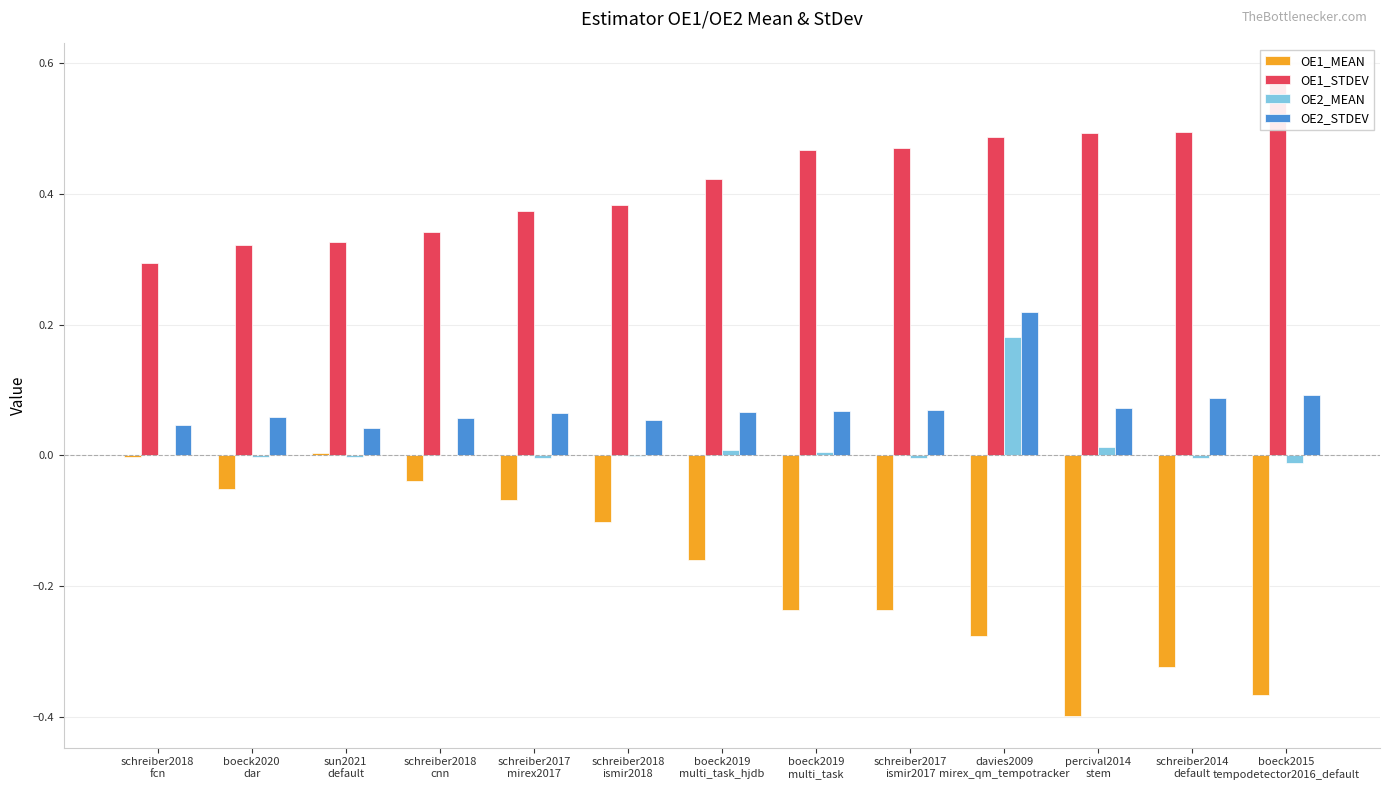

List the labels in order of OE1_STDEV value, largest first.

boeck2015
tempodetector2016_default, schreiber2014
default, percival2014
stem, davies2009
mirex_qm_tempotracker, schreiber2017
ismir2017, boeck2019
multi_task, boeck2019
multi_task_hjdb, schreiber2018
ismir2018, schreiber2017
mirex2017, schreiber2018
cnn, sun2021
default, boeck2020
dar, schreiber2018
fcn